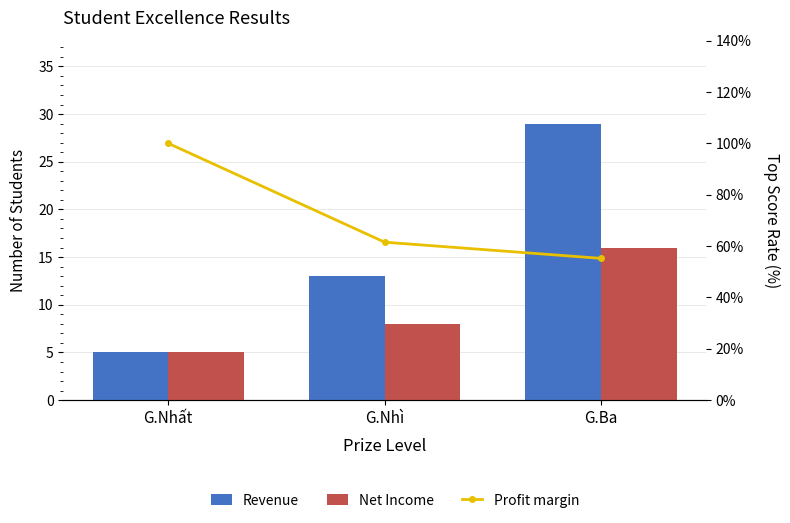

Which label corresponds to the smallest value in the chart?

G.Nhất